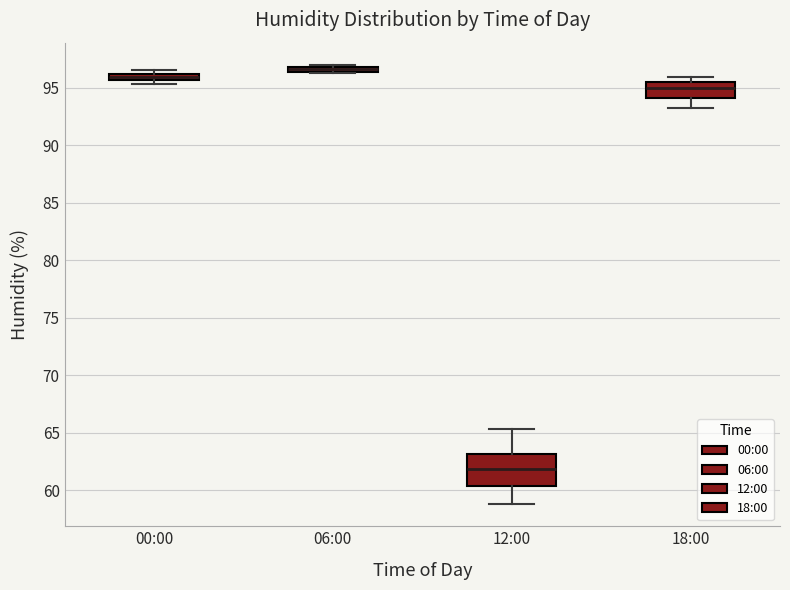

Which box's median line is the highest?

06:00